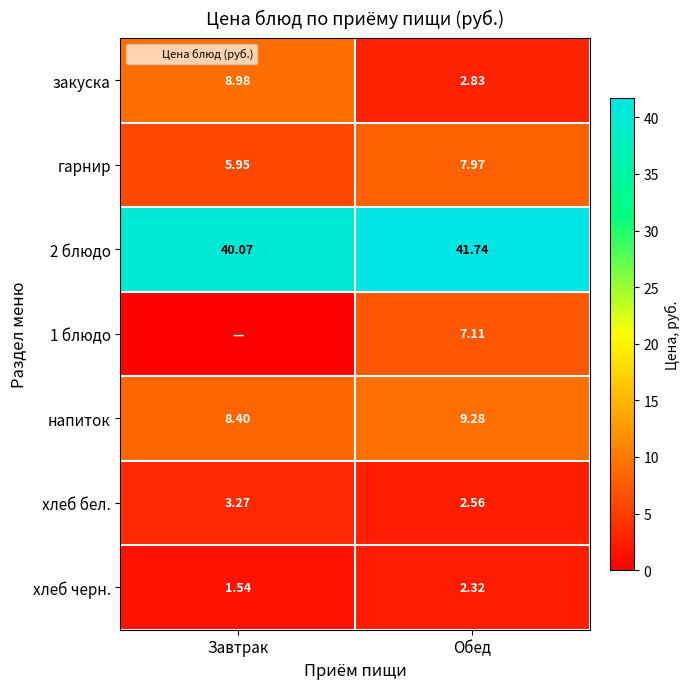

How many values in the напиток series are below 9?

1